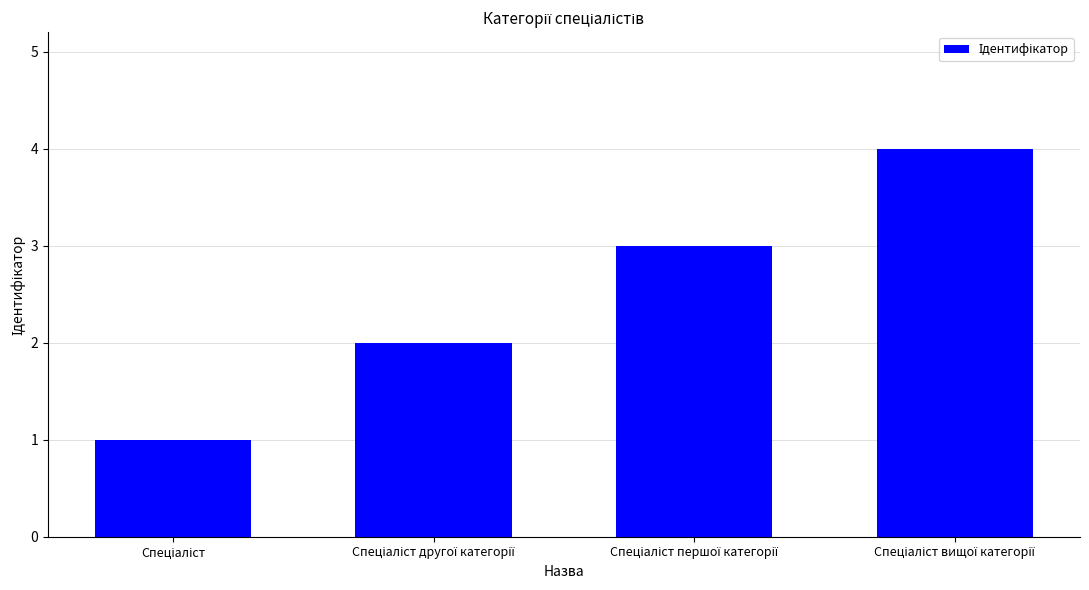

How many values are below 3?

2